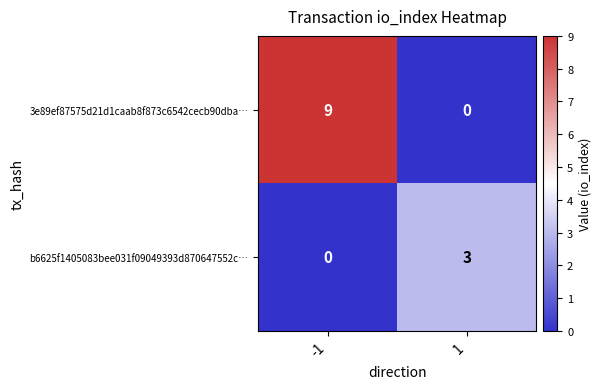

Rank the series by their average value, from highest to lowest.

3e89ef87575d21d1caab8f873c6542cecb90dba…, b6625f1405083bee031f09049393d870647552c…